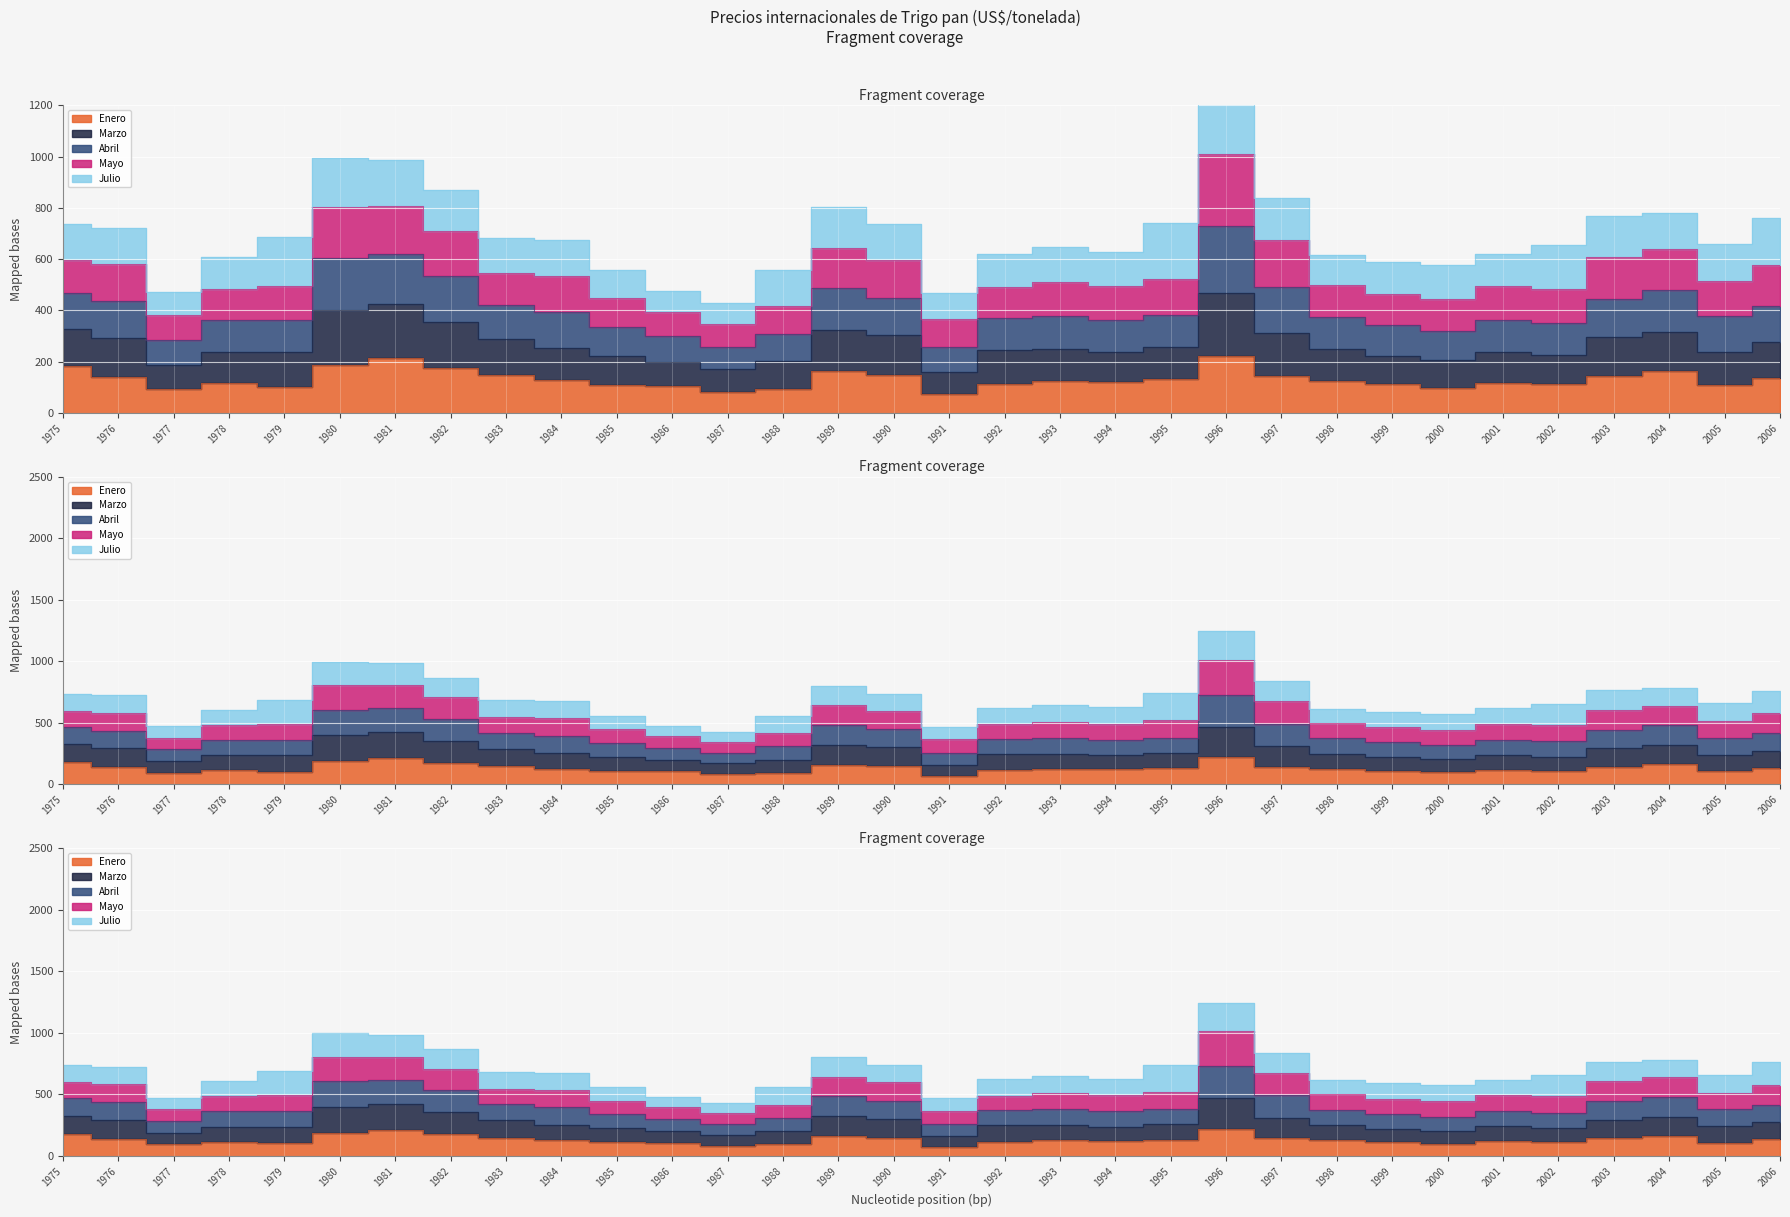

At how many categories does at least one series exceed 574?

12